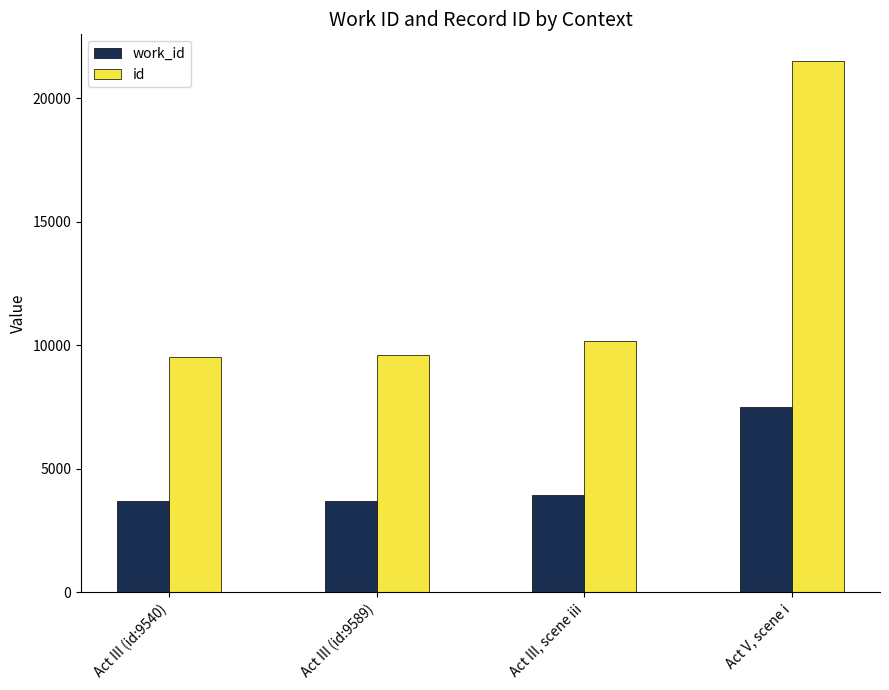

At Act III (id:9589), list the series in order from smallest to largest.

work_id, id